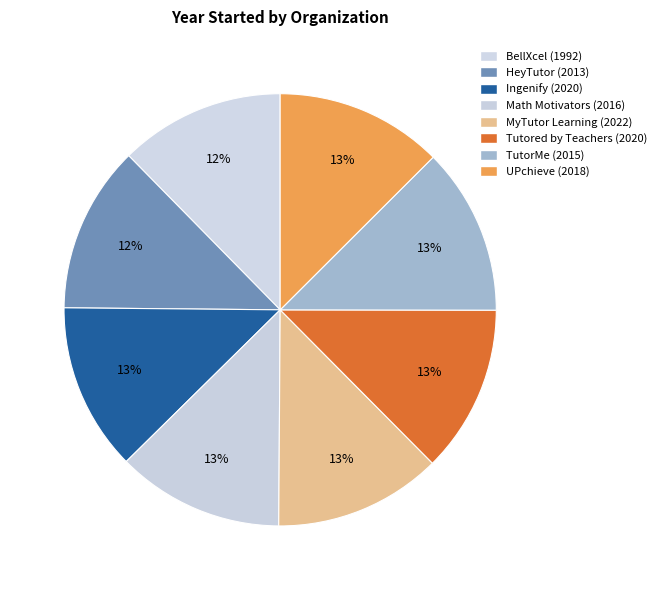

To the nearest percent, what portion does UPchieve represent?

13%